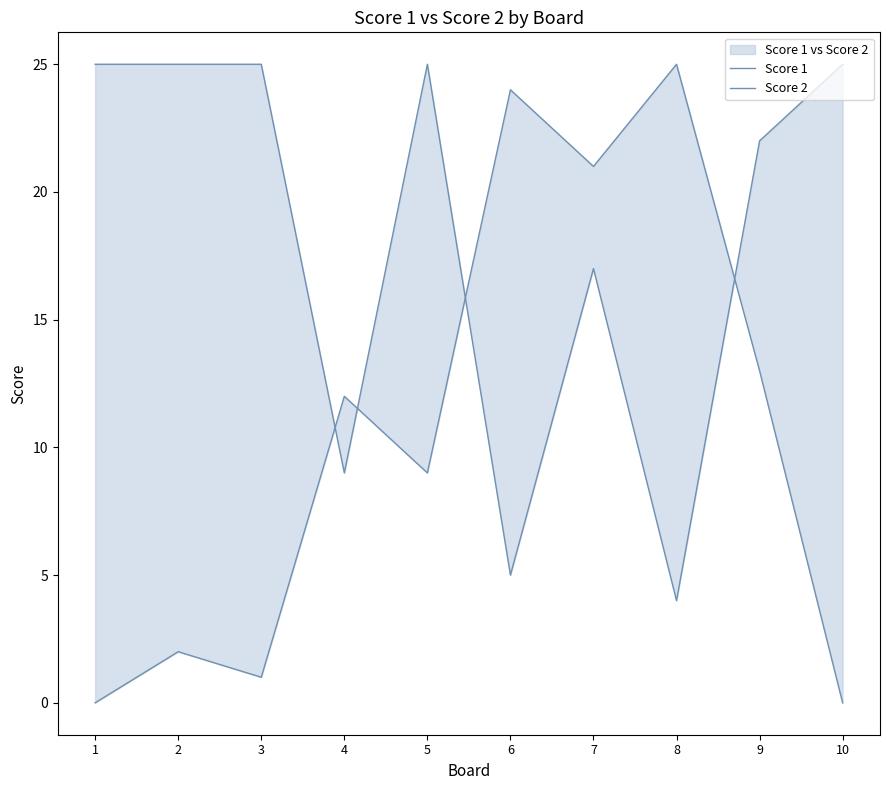

Between which two adjacent categories do Score 2 and Score 1 first intersect?

3 and 4